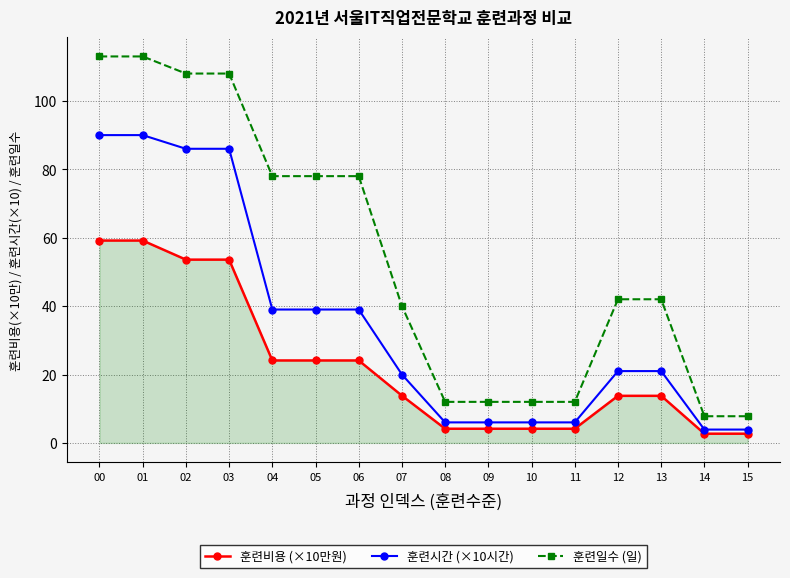

What is the total value across all series at 07?

73.8